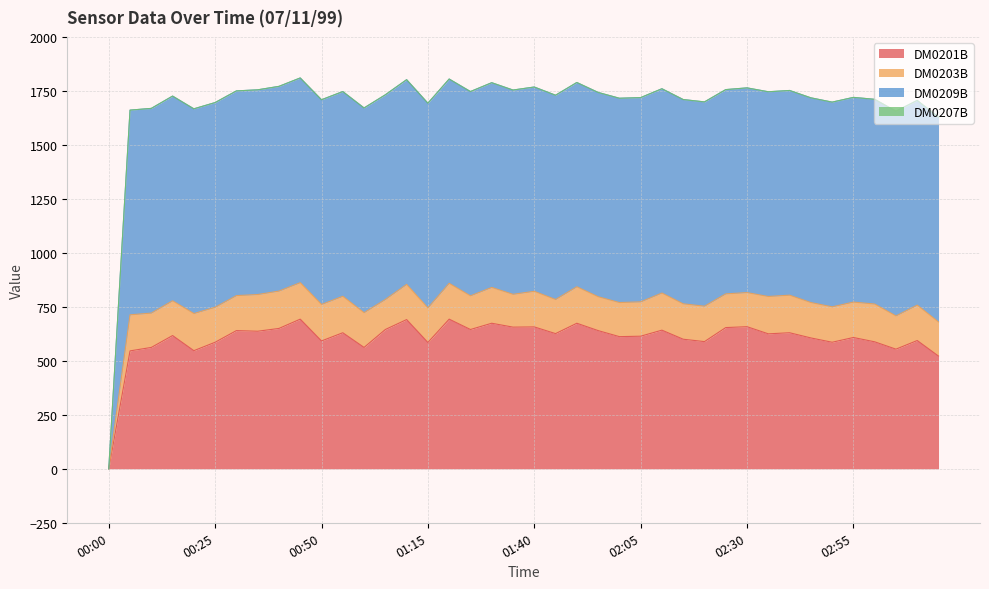

Where is the first local minimum for DM0201B?

00:20